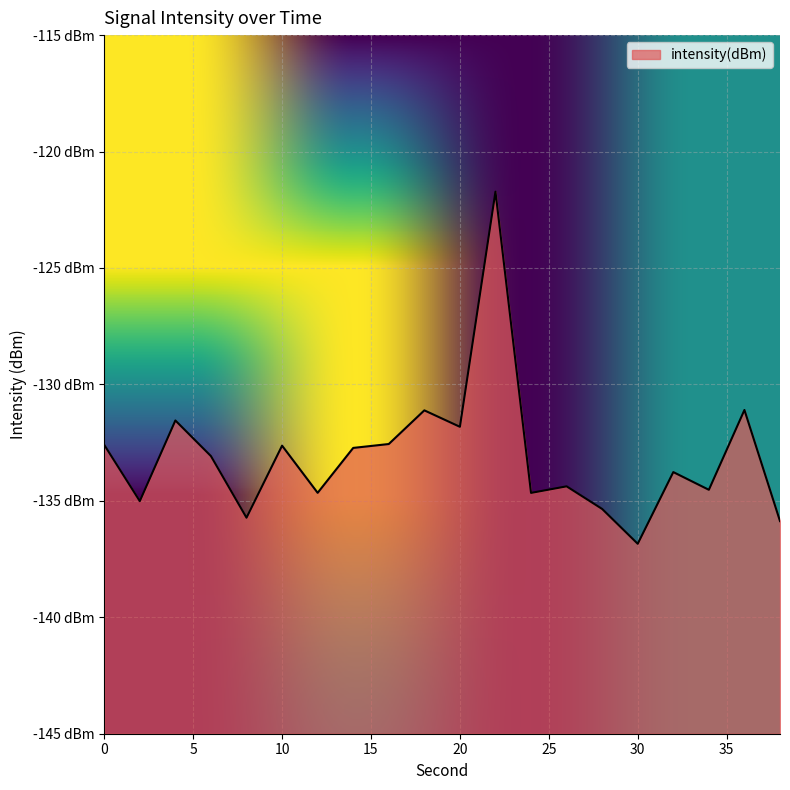

What is the value of the 17th point from the left?

-133.8